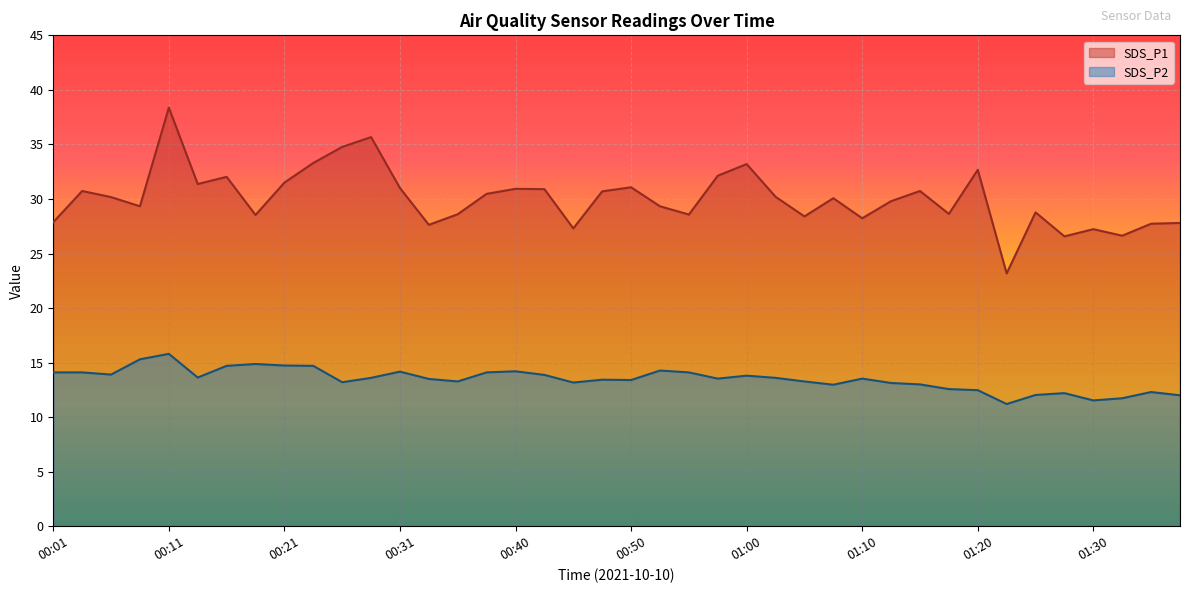

What are all the series names shown in the legend?

SDS_P1, SDS_P2